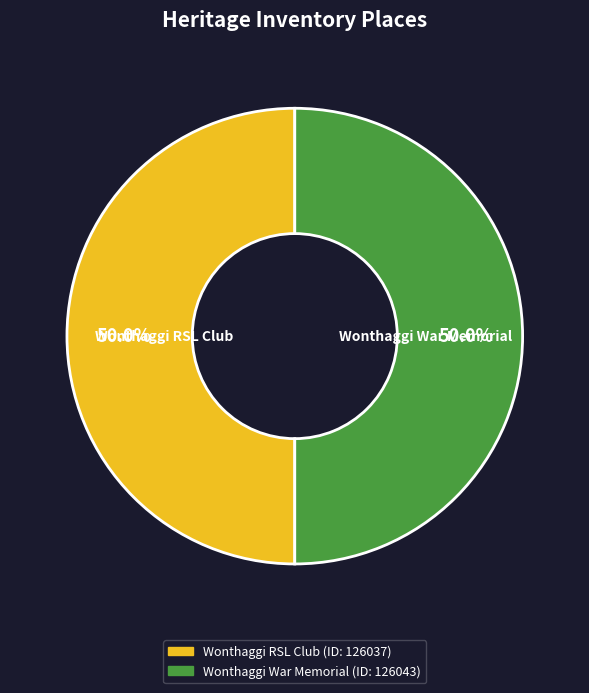

Combined, do Wonthaggi War Memorial and Wonthaggi RSL Club account for over 50%?

Yes